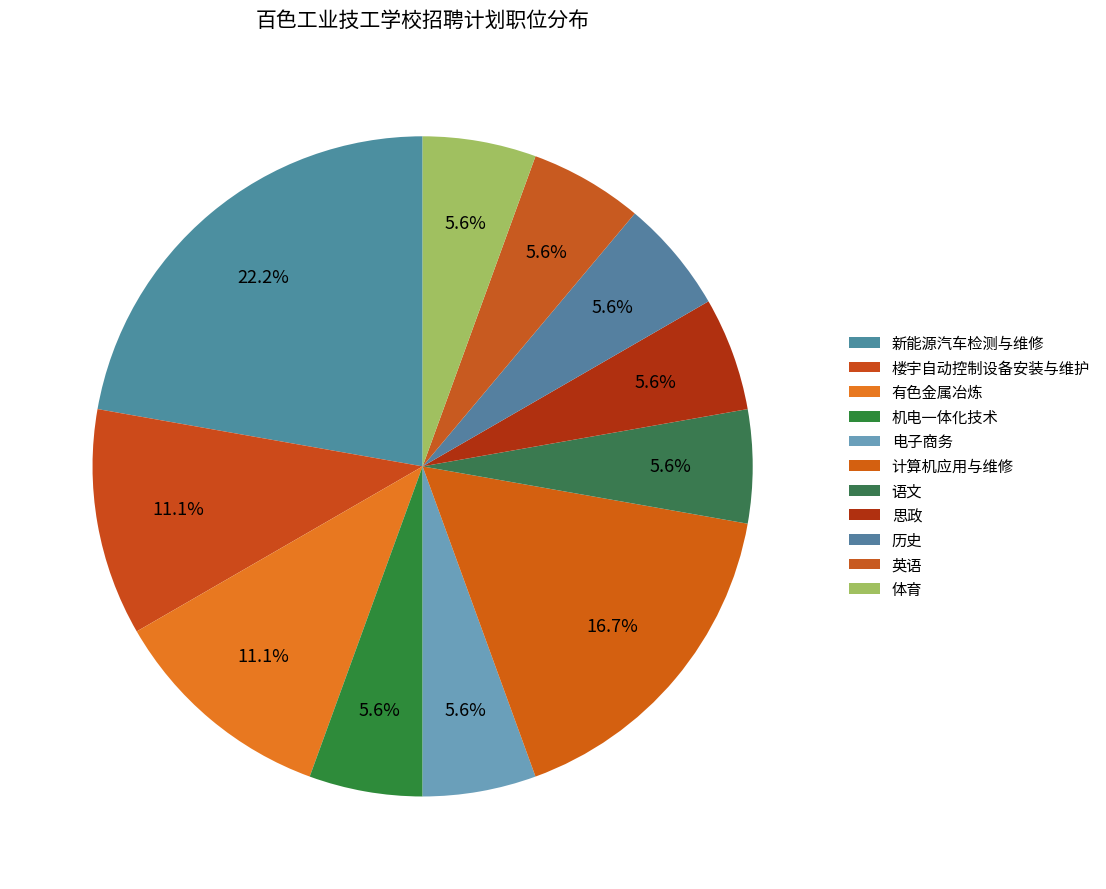

Rank the categories by value from lowest to highest.

机电一体化技术, 电子商务, 语文, 思政, 历史, 英语, 体育, 楼宇自动控制设备安装与维护, 有色金属冶炼, 计算机应用与维修, 新能源汽车检测与维修